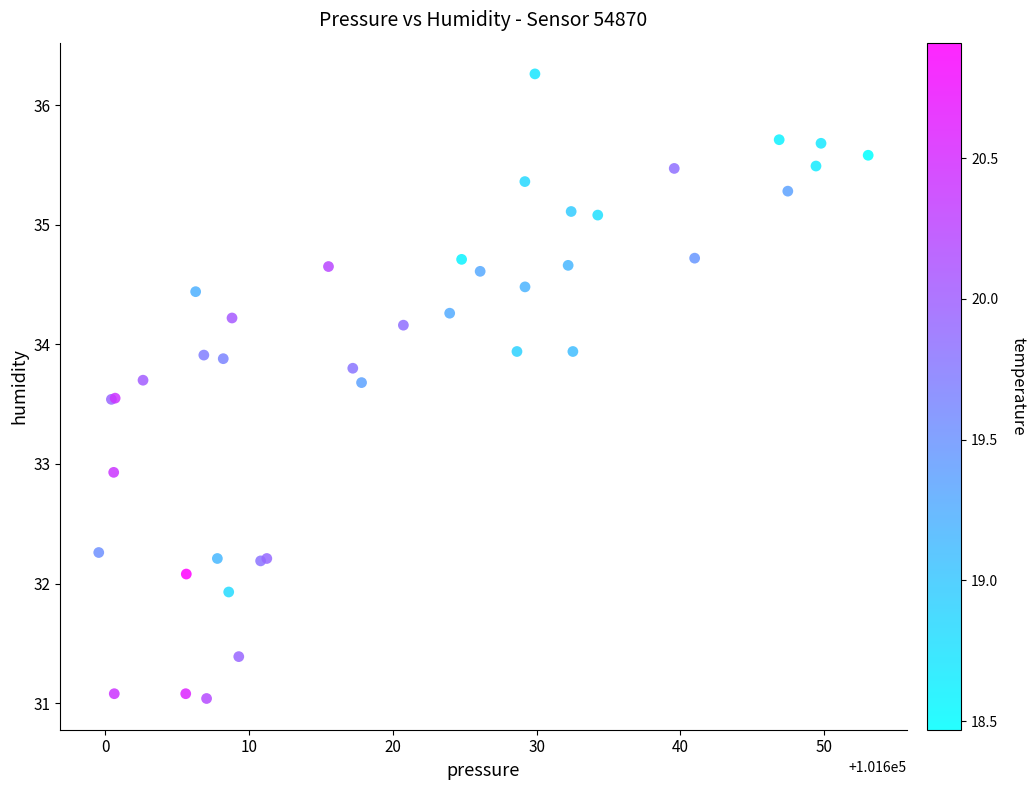

What Y value in the scatter plot is closest to 33?

32.9